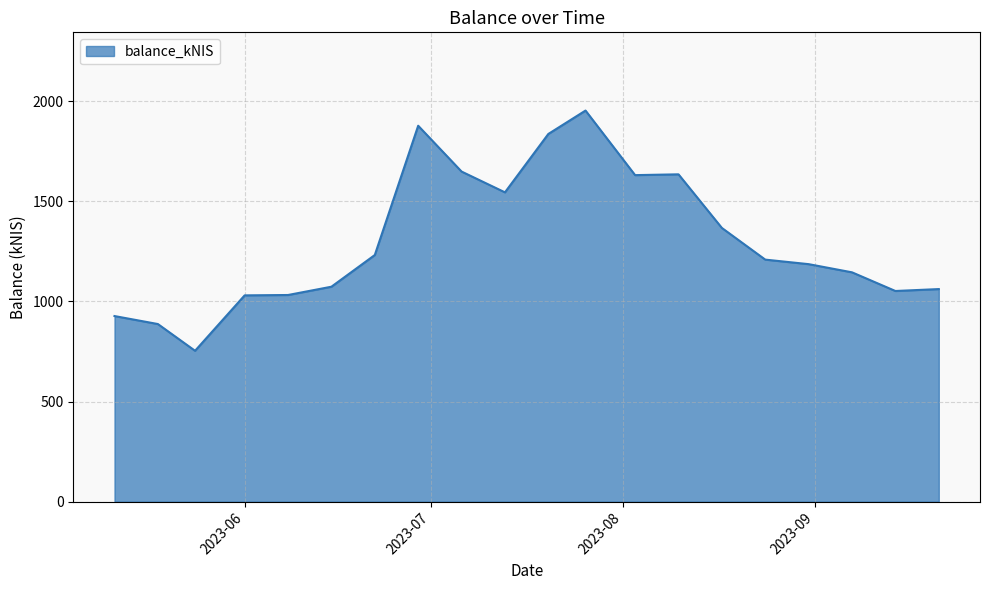

What is the smallest value displayed?

753.2